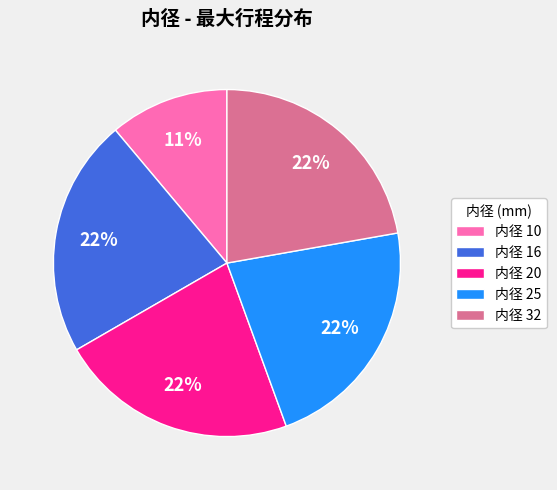

What percentage is the 内径 25 slice, to the nearest percent?

22%